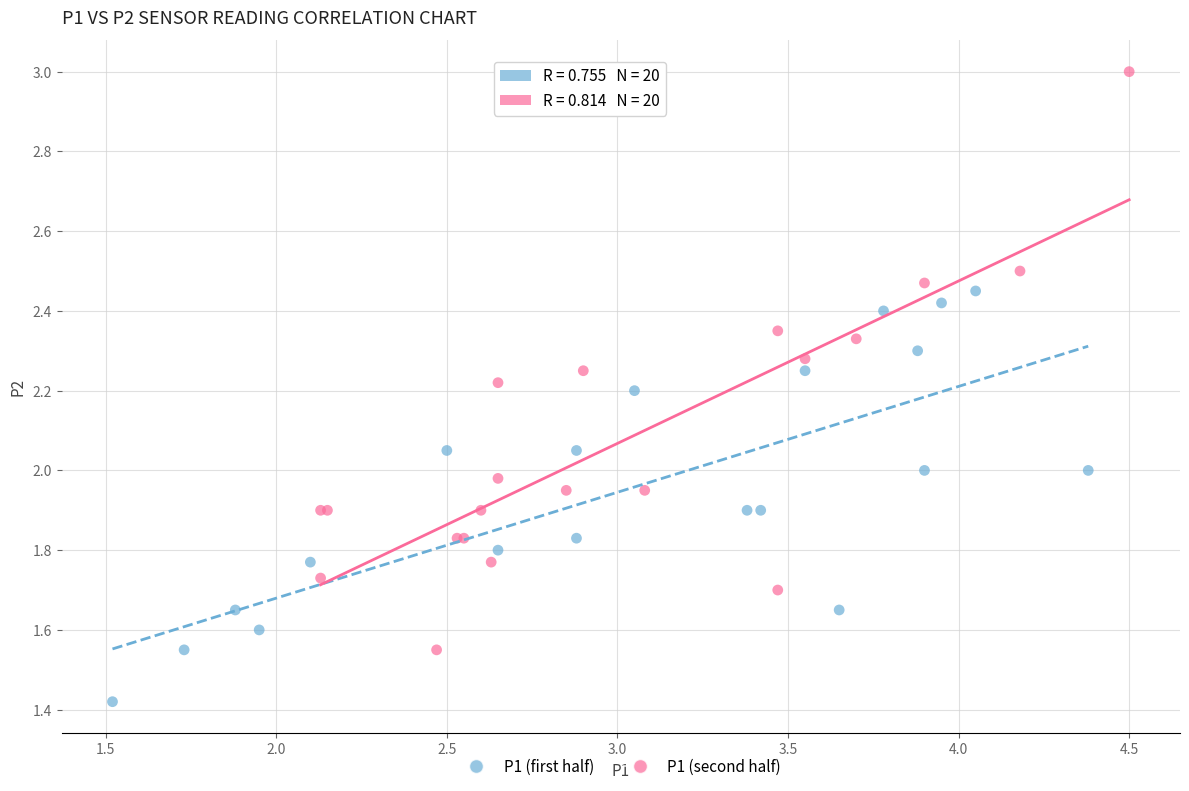

Which series reaches the maximum Y coordinate?

P1 (second half)